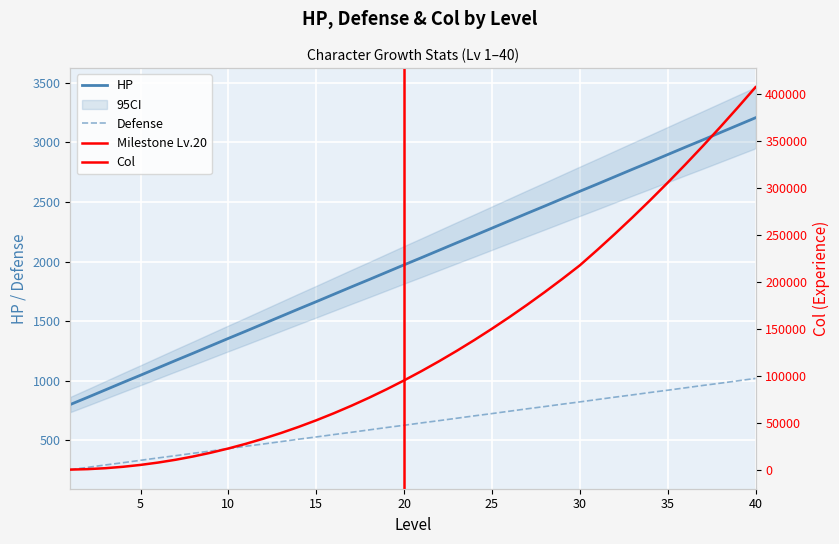

How many lines are shown in the chart?

3